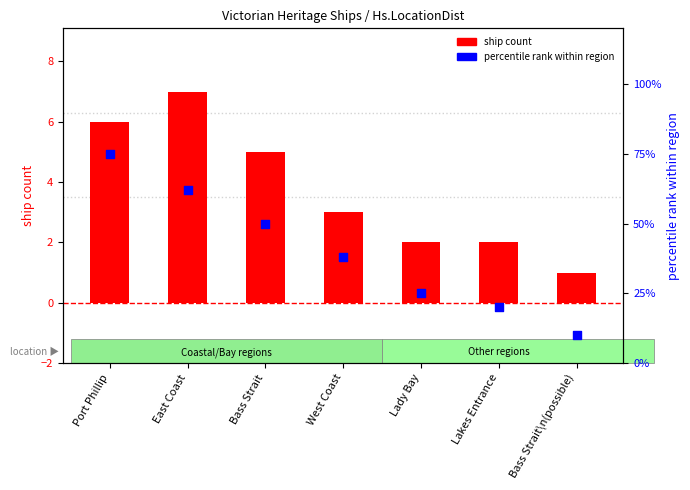

Which series has the largest Y range (max minus min)?

percentile rank within region